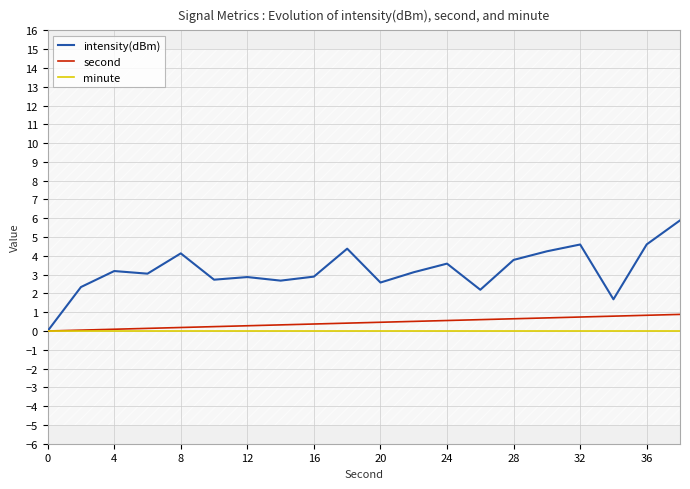

Reading left to right, what are all the values shown in this chart?

intensity(dBm): 0.0	2.3	3.2	3.1	4.1	2.7	2.9	2.7	2.9	4.4	2.6	3.1	3.6	2.2	3.8	4.2	4.6	1.7	4.6	5.9
second: 0.0	0.0	0.1	0.1	0.2	0.2	0.3	0.3	0.4	0.4	0.5	0.5	0.6	0.6	0.7	0.7	0.7	0.8	0.8	0.9
minute: 0.0	0.0	0.0	0.0	0.0	0.0	0.0	0.0	0.0	0.0	0.0	0.0	0.0	0.0	0.0	0.0	0.0	0.0	0.0	0.0